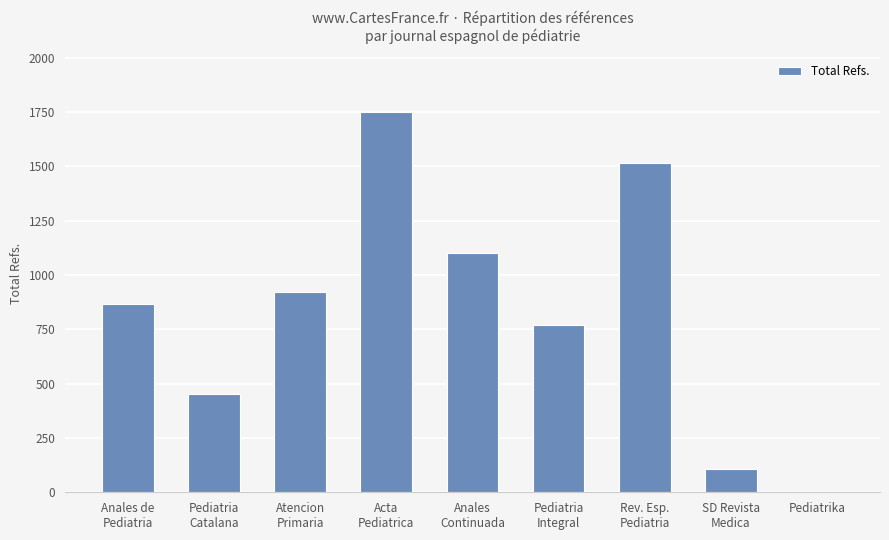

What is the ratio of the value at Atencion
Primaria to the value at Anales de
Pediatria?

1.1